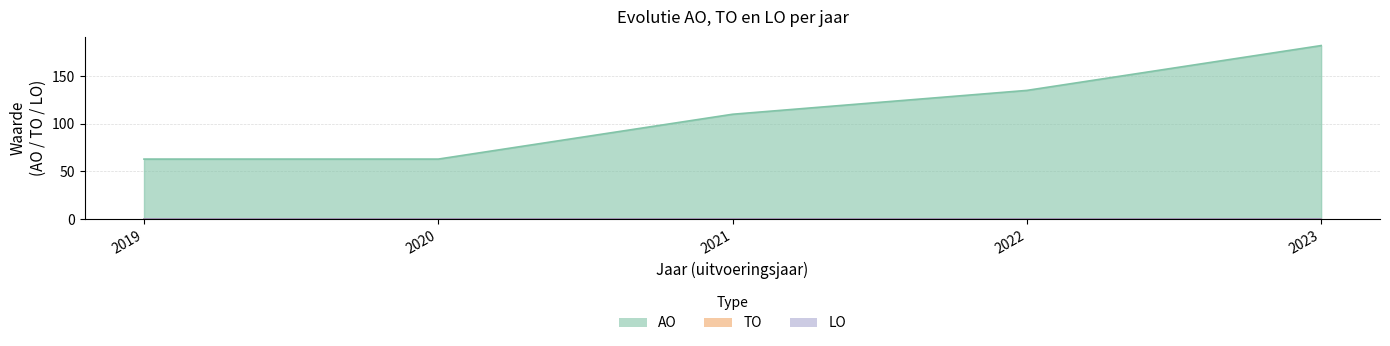

True or false: TO and LO intersect in this chart.

False